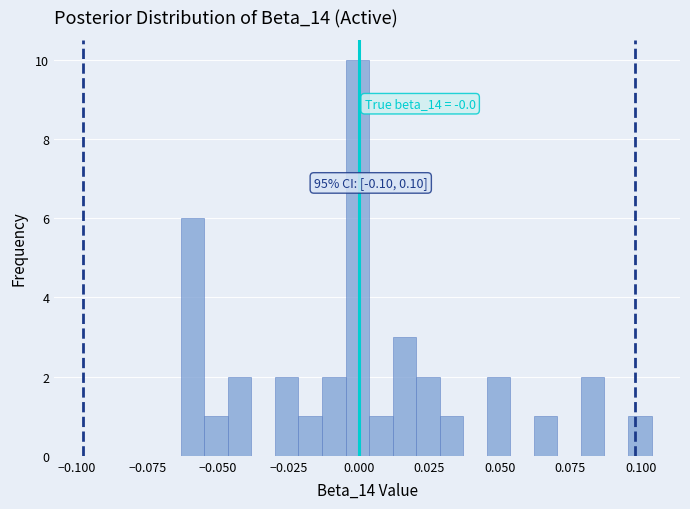

Around what value on the x-axis is the tallest bar? Give the approximate position of its centre, as read against the axis.

0.000